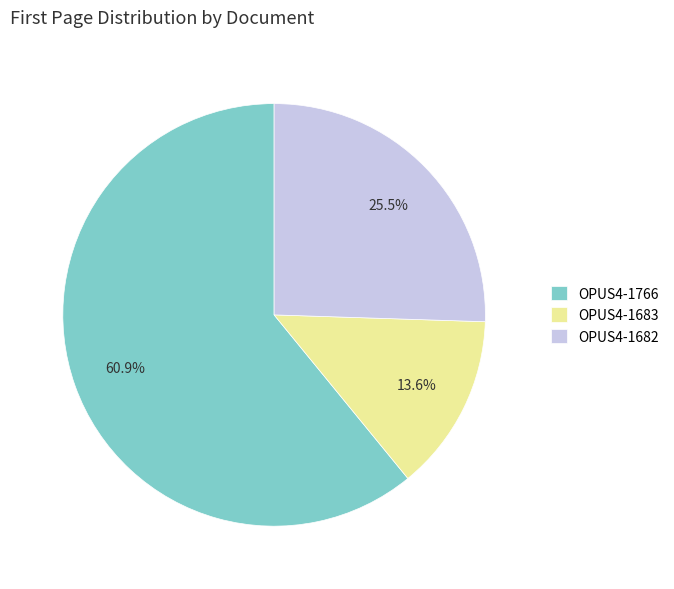

What is the smallest slice in the pie chart?

OPUS4-1683